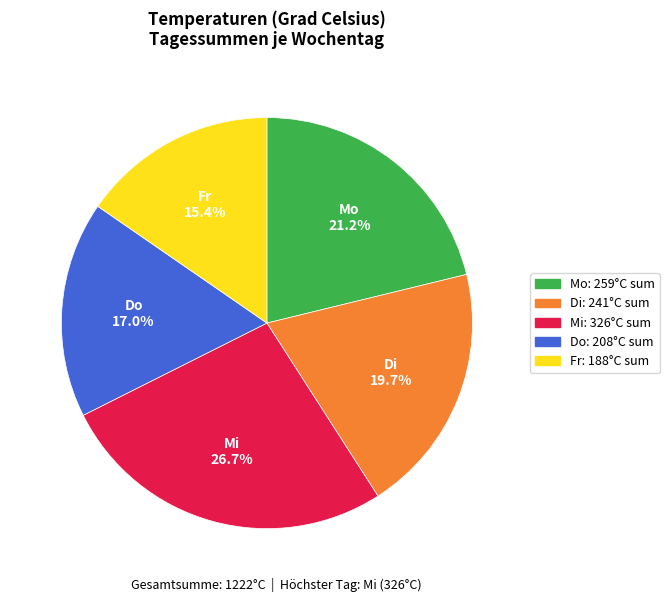

Do Mi and Di together represent more than half of the pie?

No